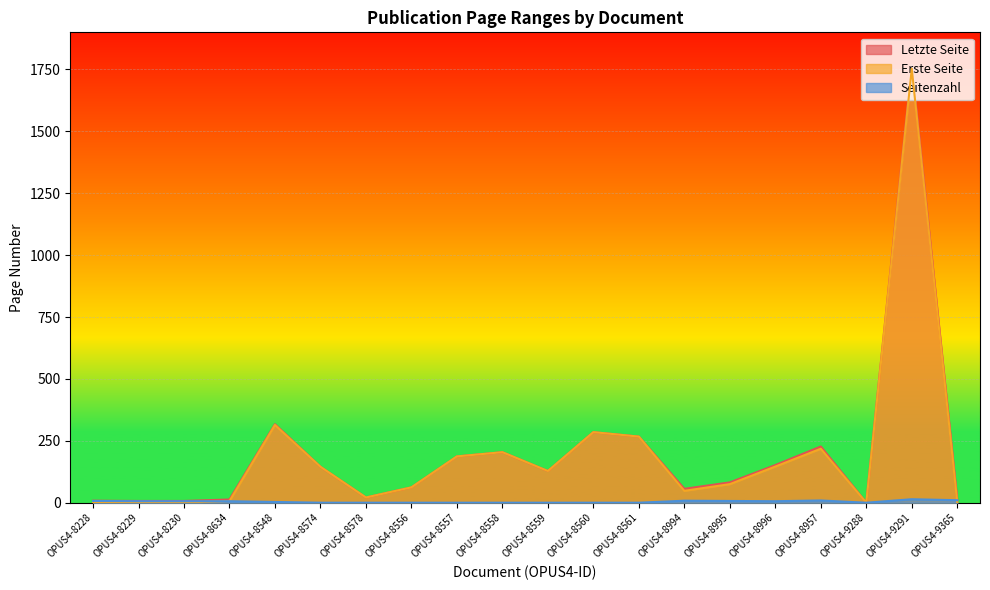

Which category has the lowest value in the Letzte Seite series?

OPUS4-9288